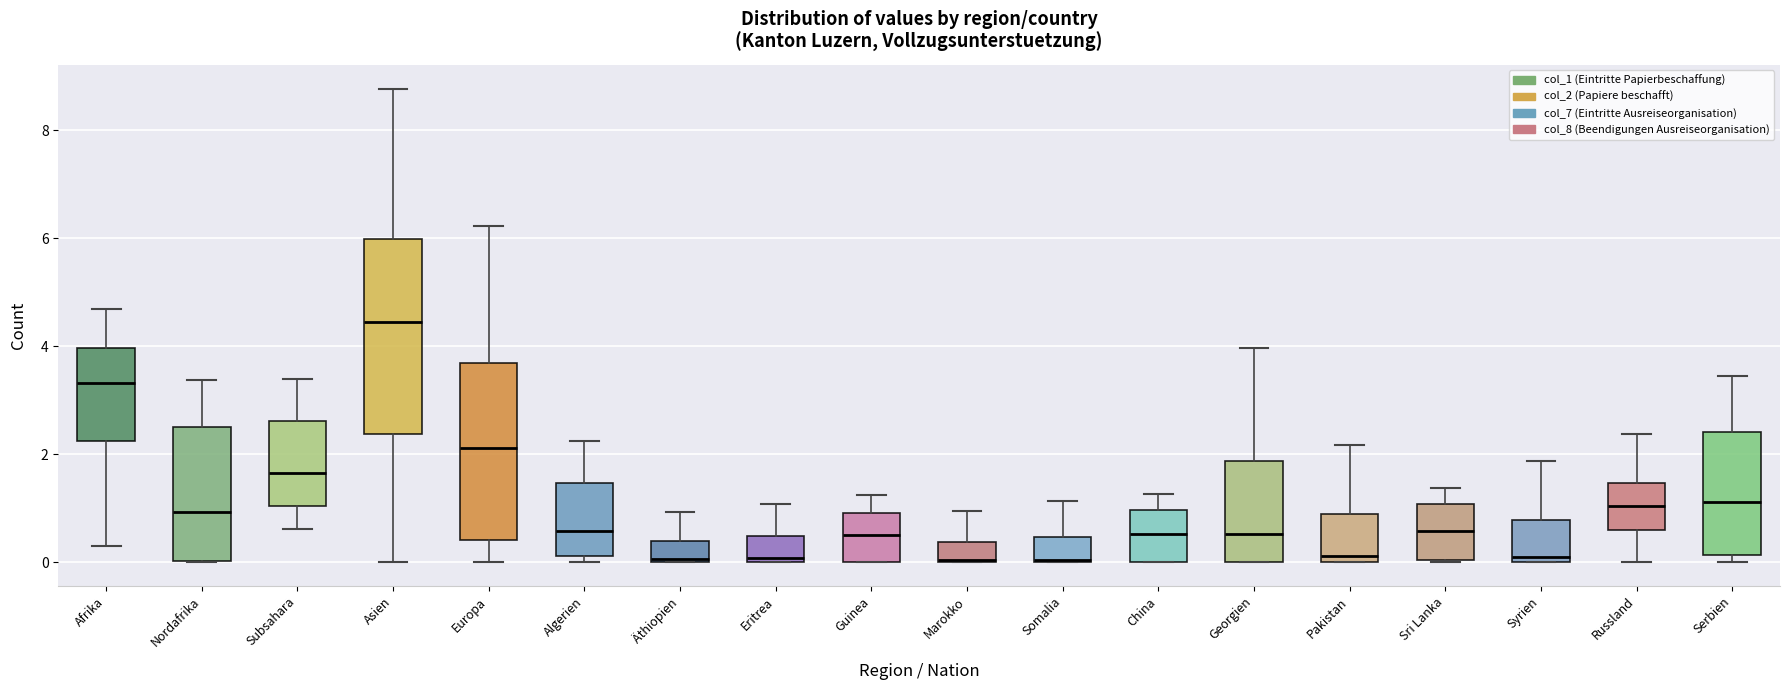

Which box's median line is the highest?

Asien